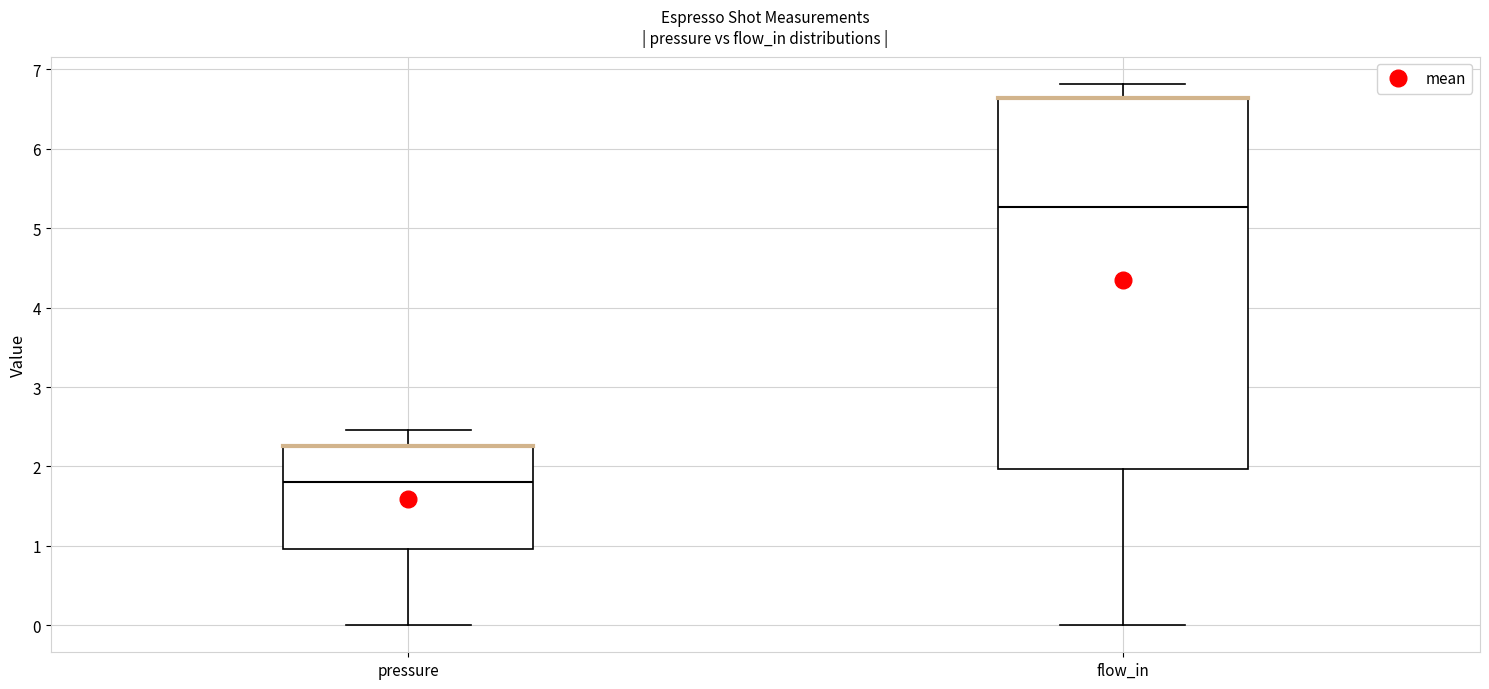

Which box has the lowest median line?

pressure